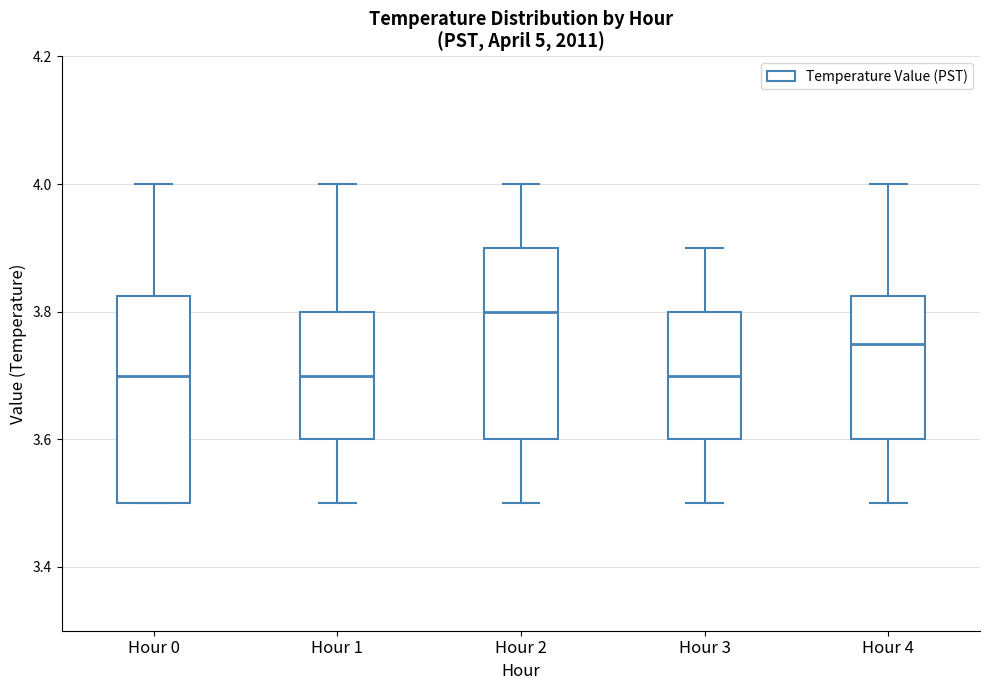

Reading left to right, read every box against the y-axis: the position of its median line, the range the box covers, and the ends of its whiskers. The values are not printed on the chart, so give them approximately, as read against the axis.

Hour 0: median 3.70, box 3.50 to 3.82, whiskers 3.50 to 4.00
Hour 1: median 3.70, box 3.60 to 3.80, whiskers 3.50 to 4.00
Hour 2: median 3.80, box 3.60 to 3.90, whiskers 3.50 to 4.00
Hour 3: median 3.70, box 3.60 to 3.80, whiskers 3.50 to 3.90
Hour 4: median 3.76, box 3.60 to 3.82, whiskers 3.50 to 4.00